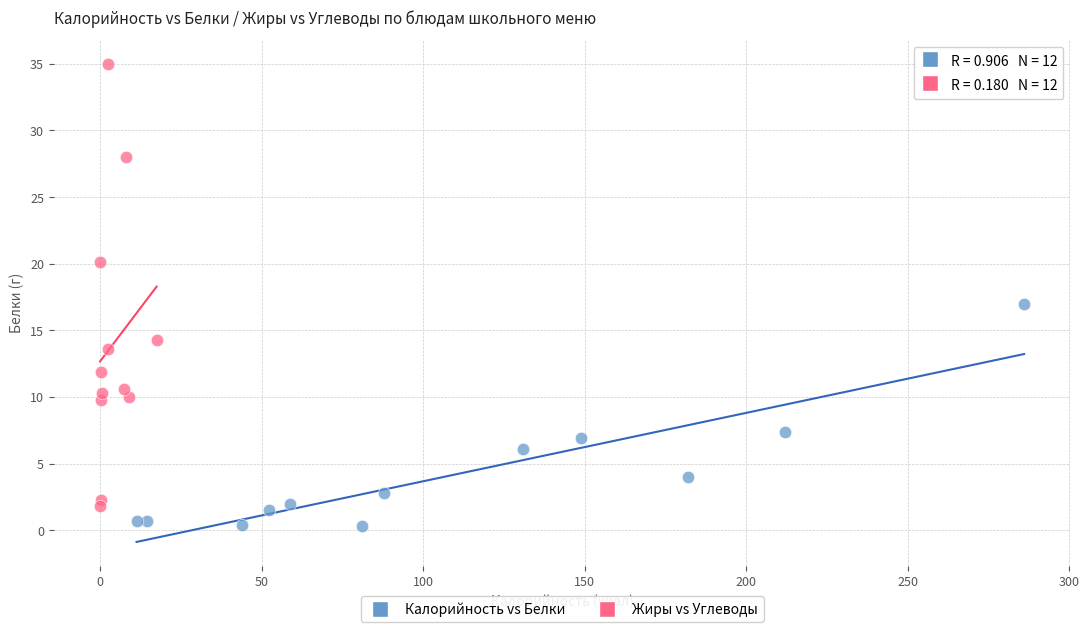

Which series has the largest Y range (max minus min)?

Жиры vs Углеводы